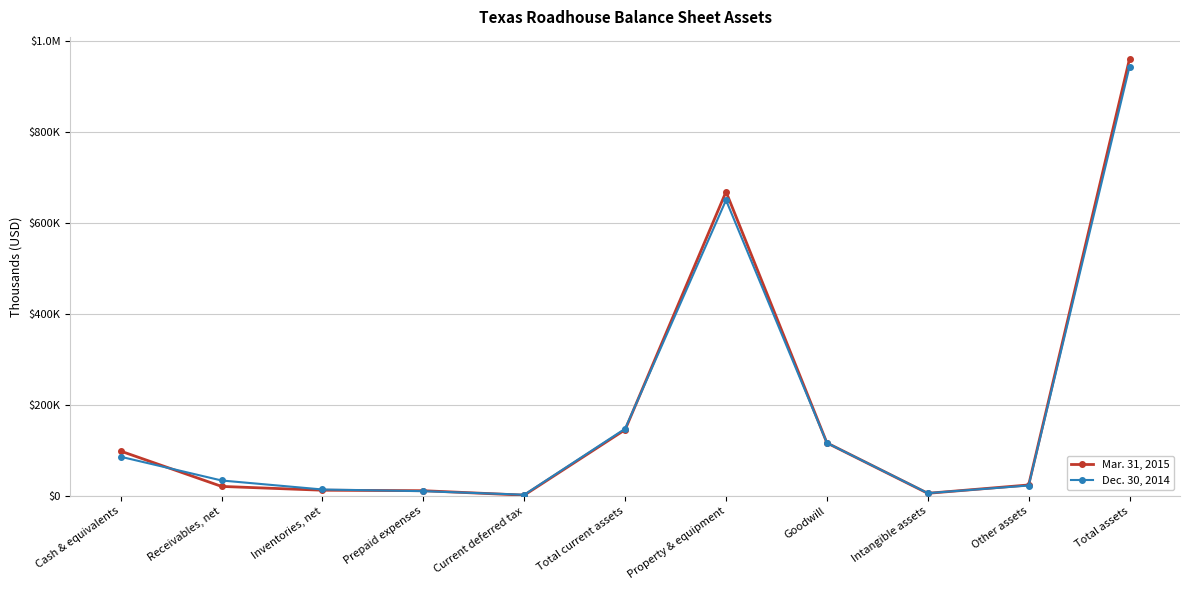

At which label does Dec. 30, 2014 reach its minimum?

Current deferred tax